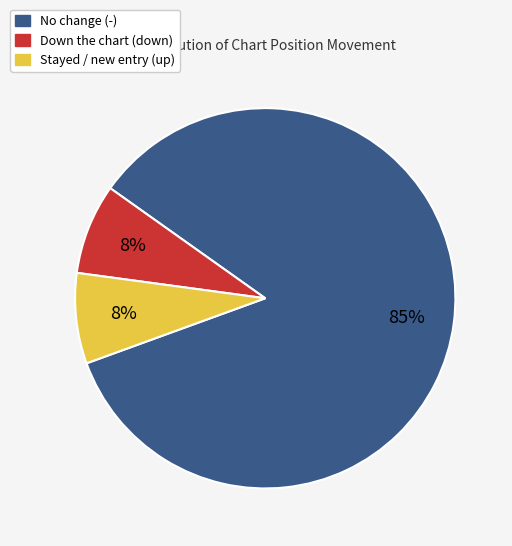

To the nearest percent, what is the average slice percentage?

33%